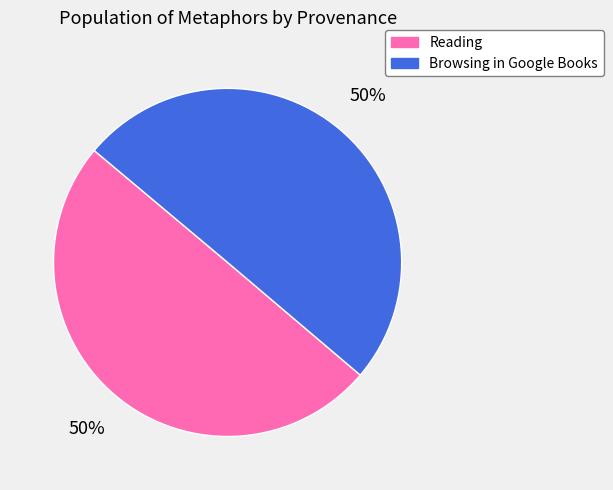

What is the ratio of the value at Browsing in Google Books to the value at Reading?

1.0